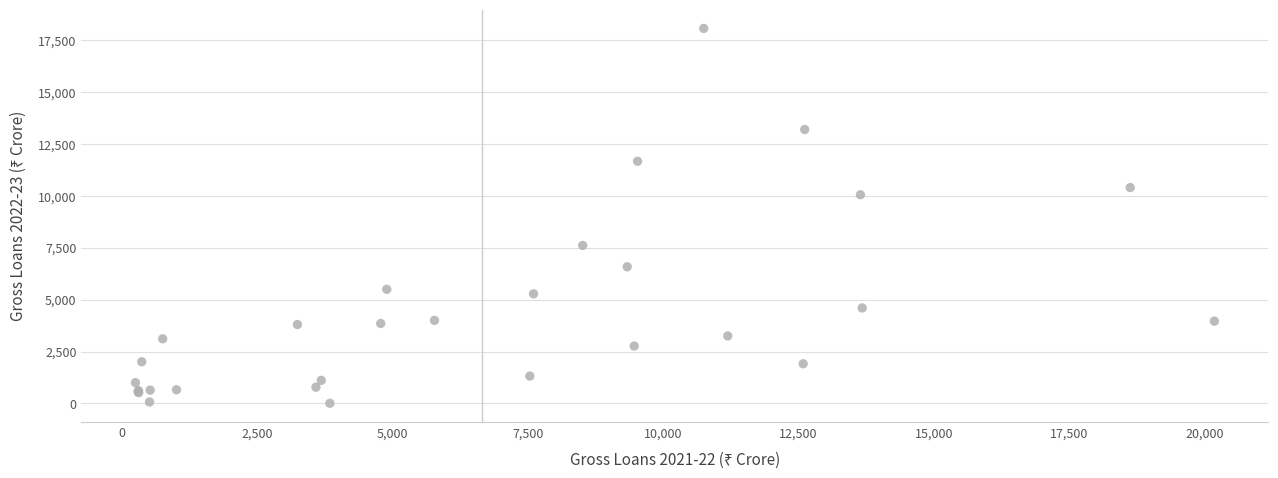

What Y value in the scatter plot is closest to 9039?

10056.4